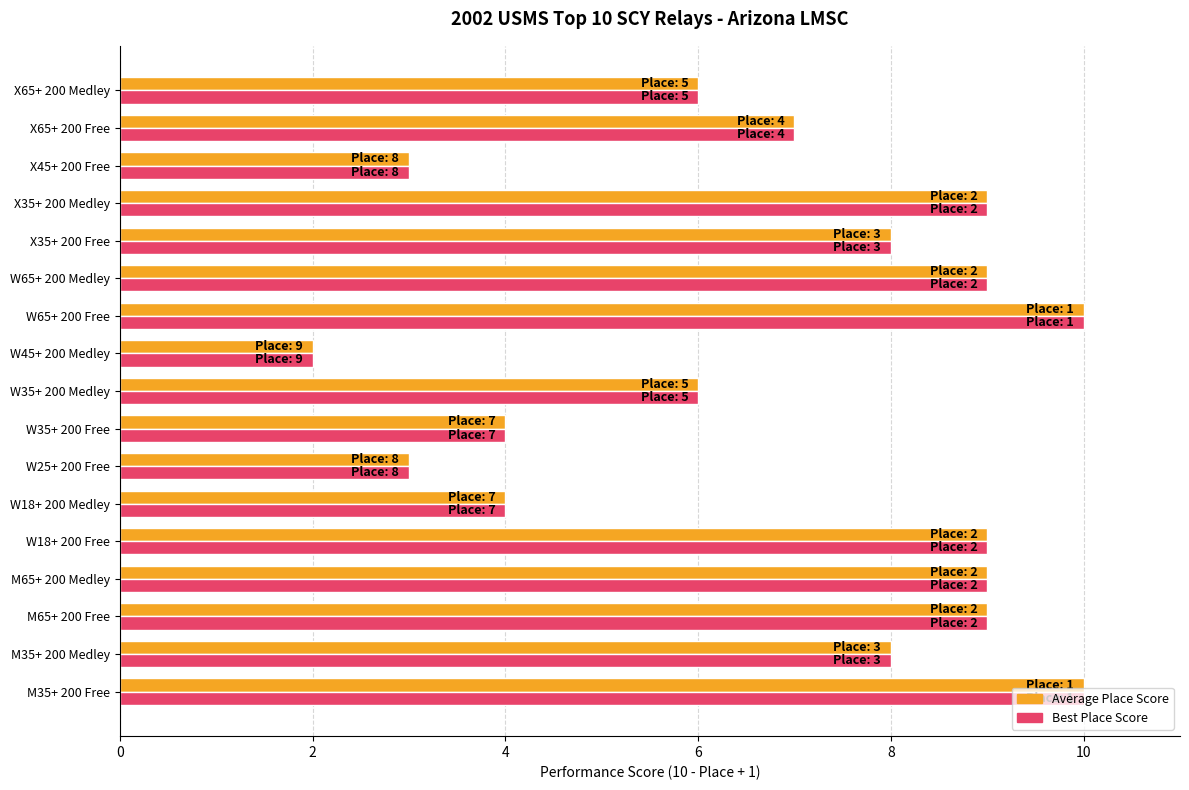

The Average Place Score series shows 1 at W35+ 200 Free. True or false?

False